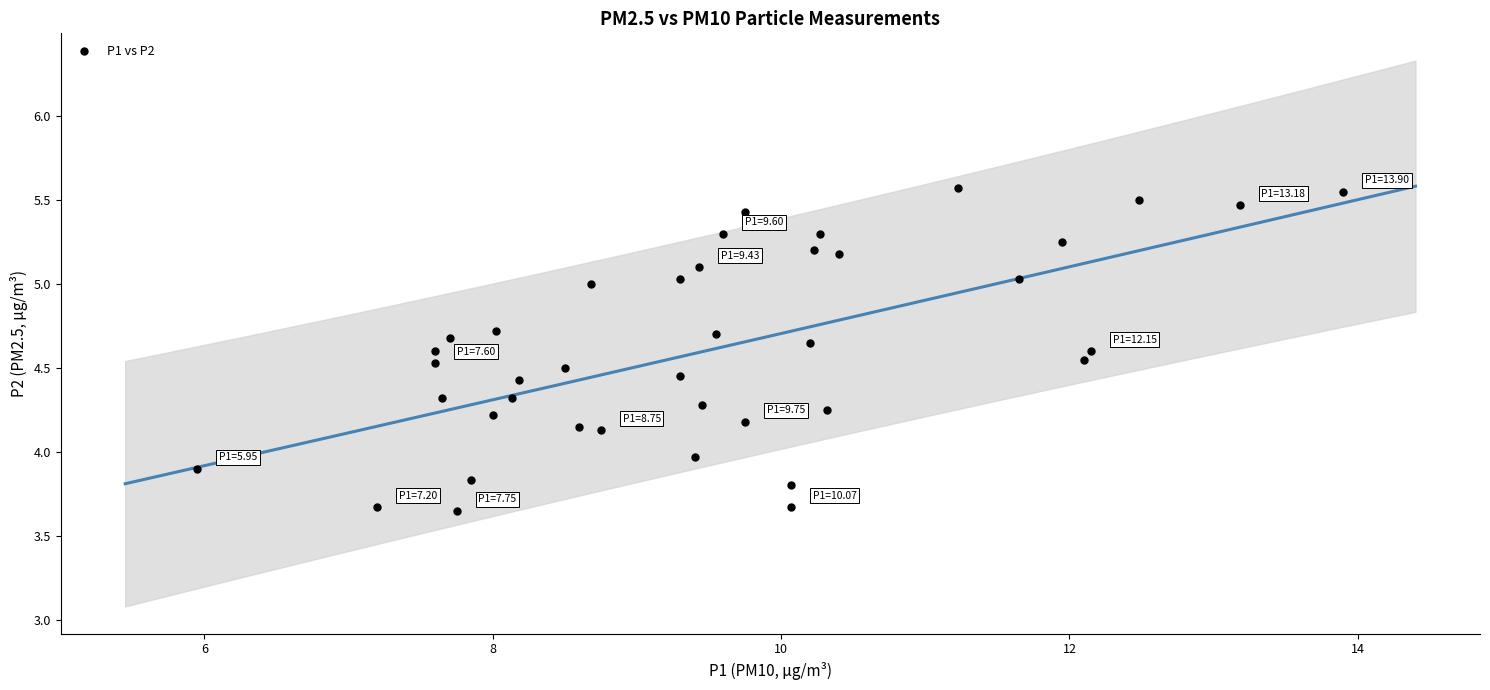

What is the range of Y values (max minus min)?

1.9